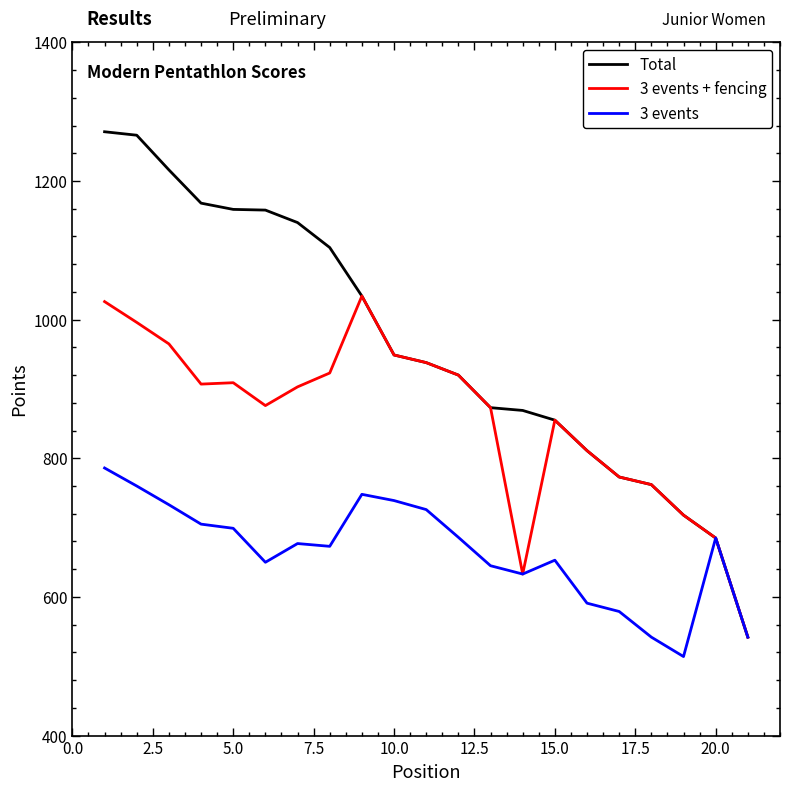

Which series has the largest range (max minus min)?

Total